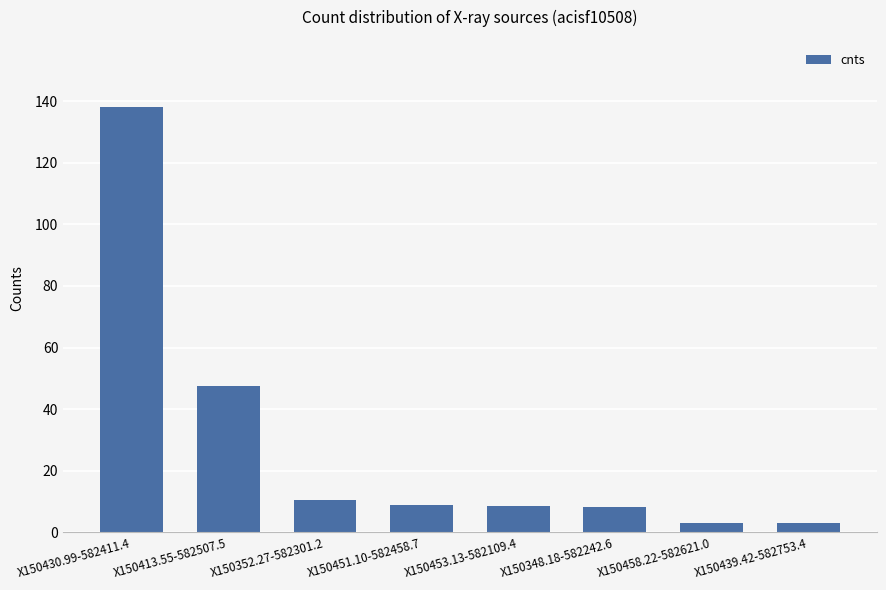

What is the label of the 8th bar from the right?

X150430.99-582411.4